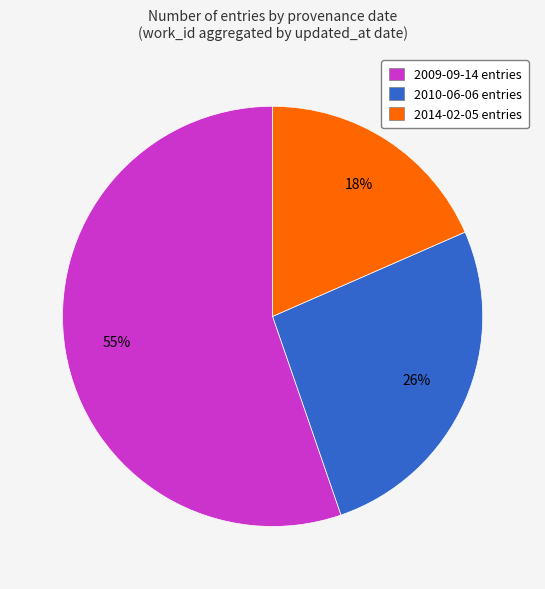

Approximately how many times larger is the value at 2009-09-14 entries compared to 2010-06-06 entries?

2.1